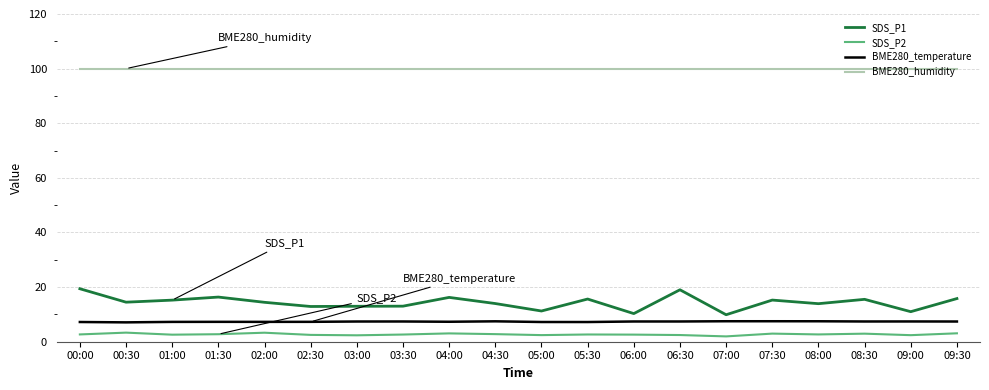

Which series has the largest range (max minus min)?

SDS_P1